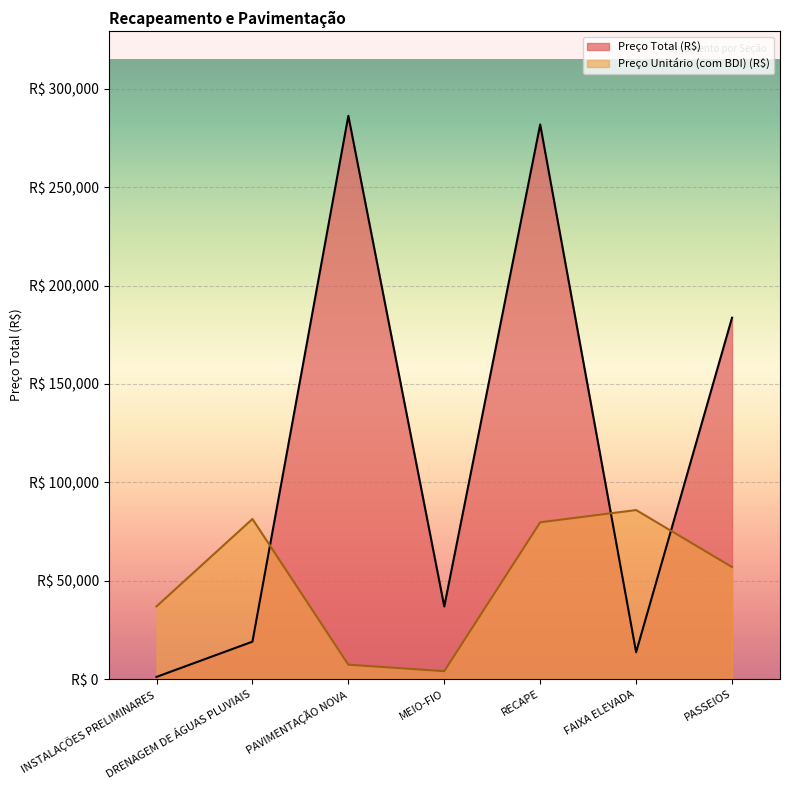

Reading left to right, transcribe all the data shown in this chart.

Preço Total (R$): INSTALAÇÕES PRELIMINARES=1072.8	DRENAGEM DE ÁGUAS PLUVIAIS=18986.4	PAVIMENTAÇÃO NOVA=286339.8	MEIO-FIO=36869.9	RECAPE=281920.2	FAIXA ELEVADA=13624.1	PASSEIOS=183685.2
Preço Unitário (com BDI) (R$): INSTALAÇÕES PRELIMINARES=36928.3	DRENAGEM DE ÁGUAS PLUVIAIS=81365.1	PAVIMENTAÇÃO NOVA=7277.8	MEIO-FIO=3980.9	RECAPE=79674.9	FAIXA ELEVADA=85901.9	PASSEIOS=56919.1